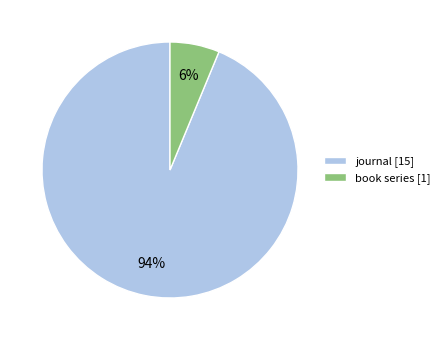

Do book series and journal together represent more than half of the pie?

Yes